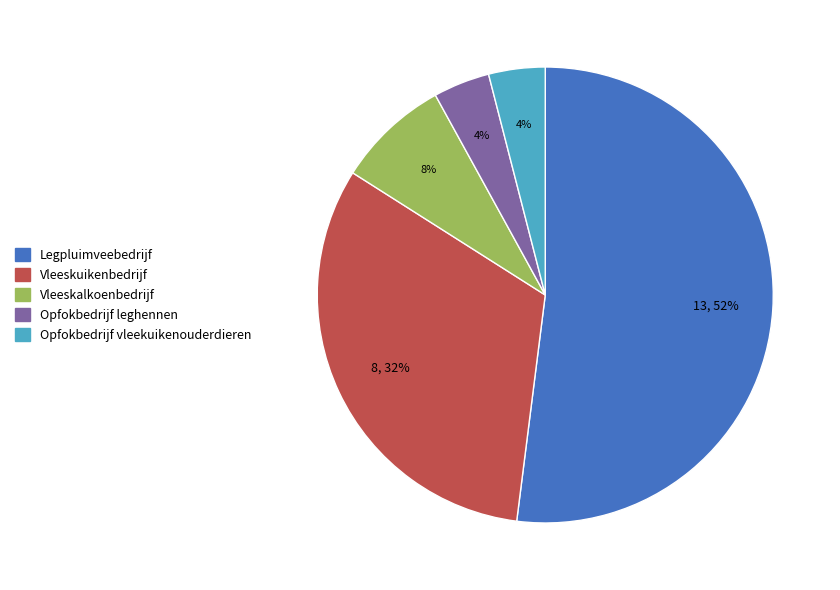

Which category accounts for the majority?

Legpluimveebedrijf